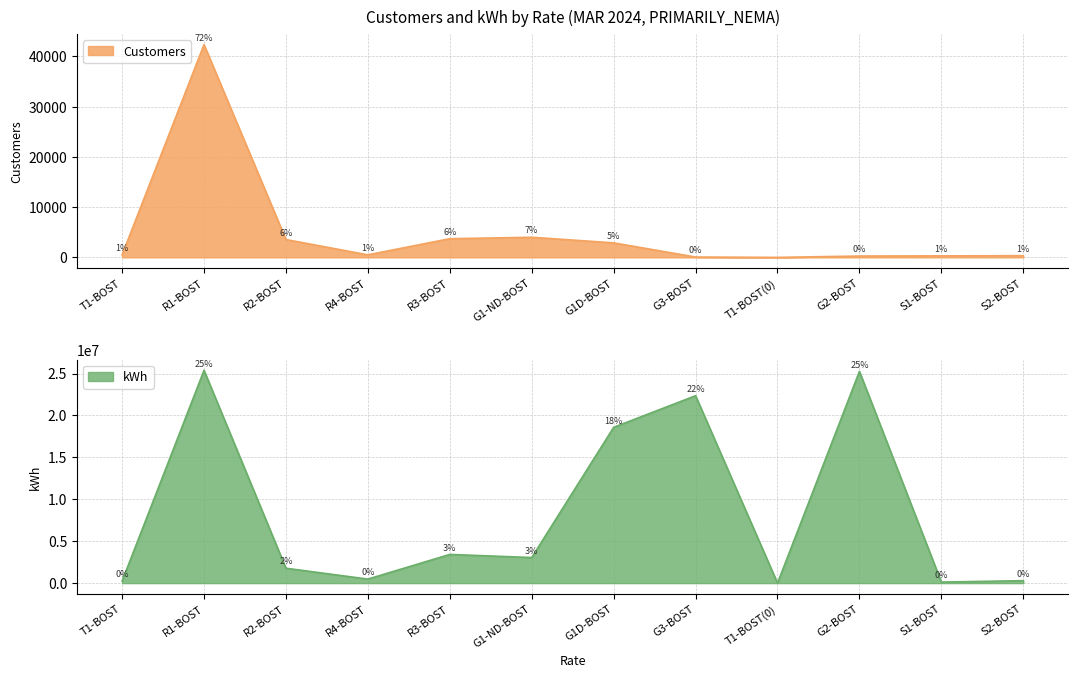

Does the chart display data point markers on the line(s)?

No